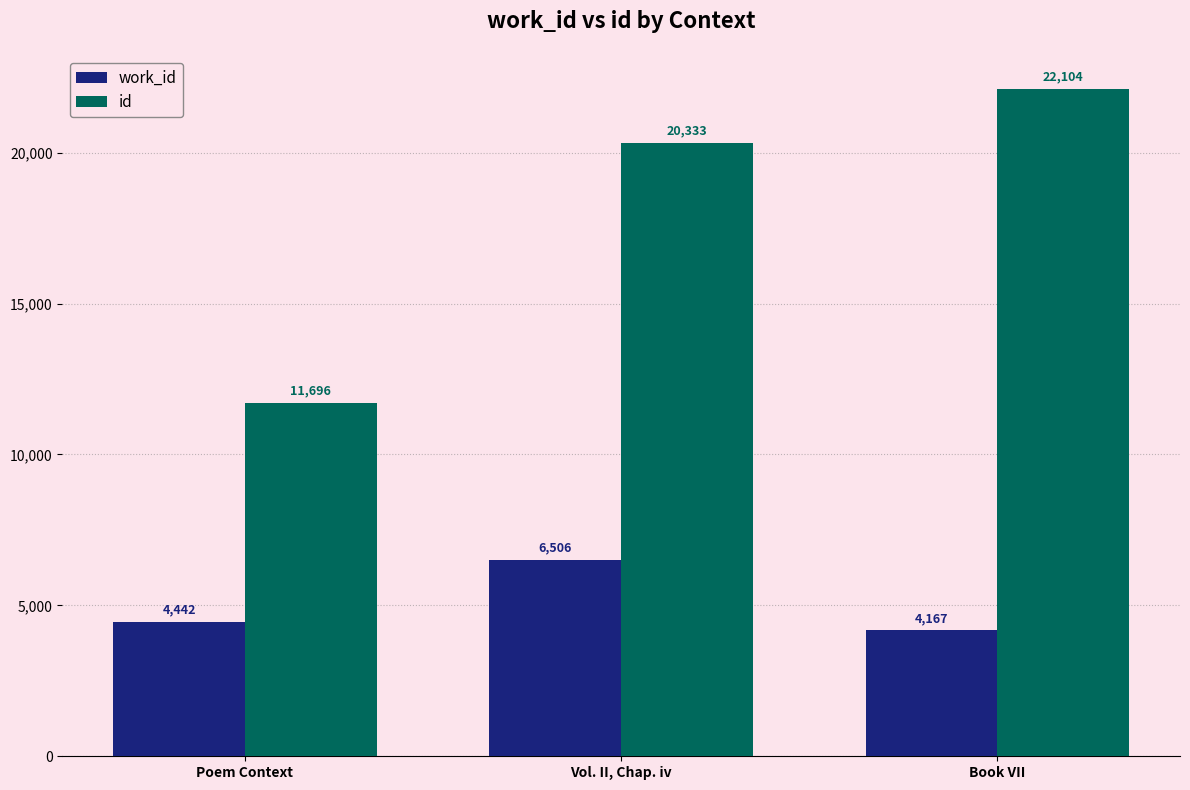

How many categories are shown in the chart?

3